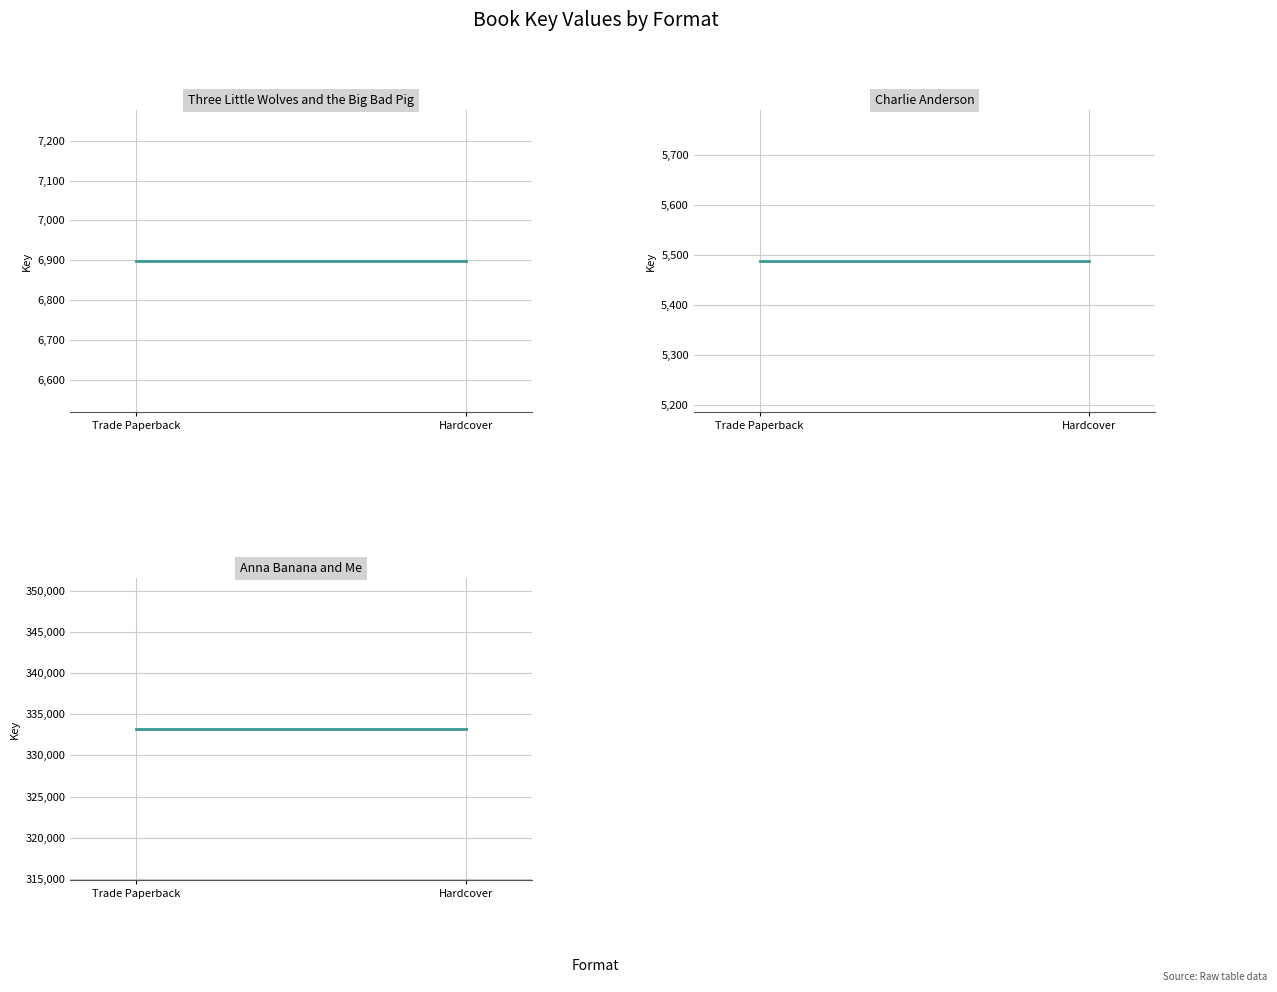

Rank the series at Trade Paperback from lowest to highest value.

Charlie Anderson, Three Little Wolves and the Big Bad Pig, Anna Banana and Me